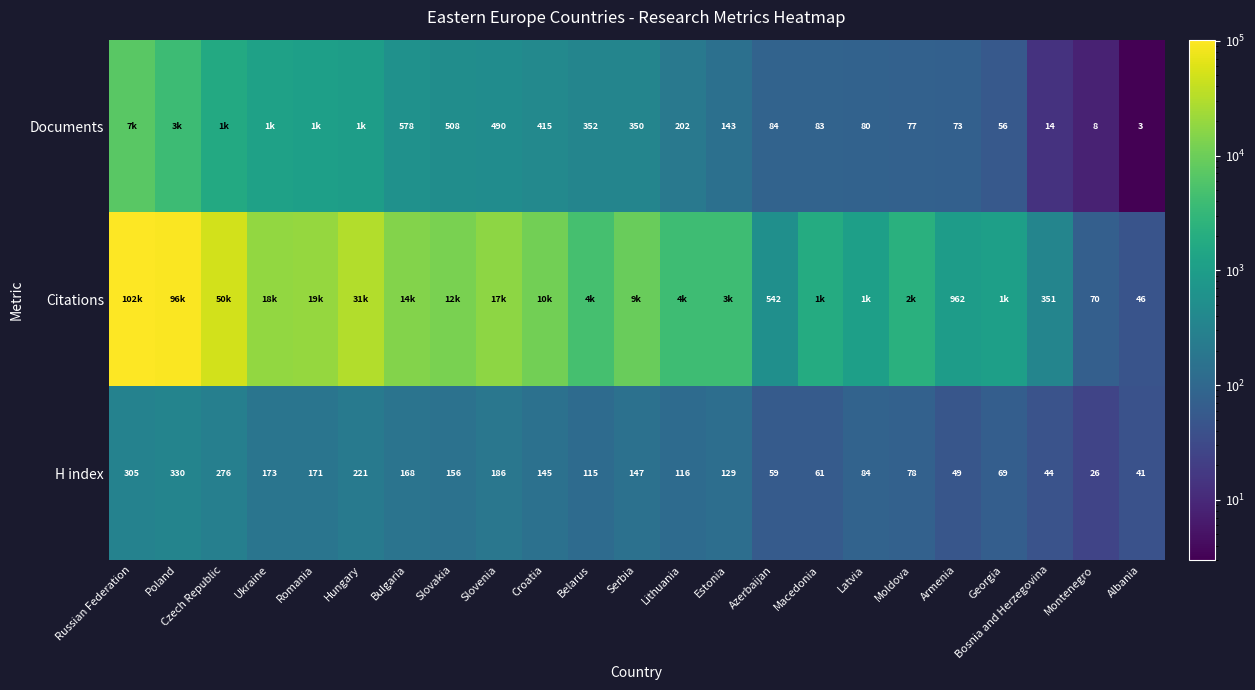

What value does the H index series have at Russian Federation?

305